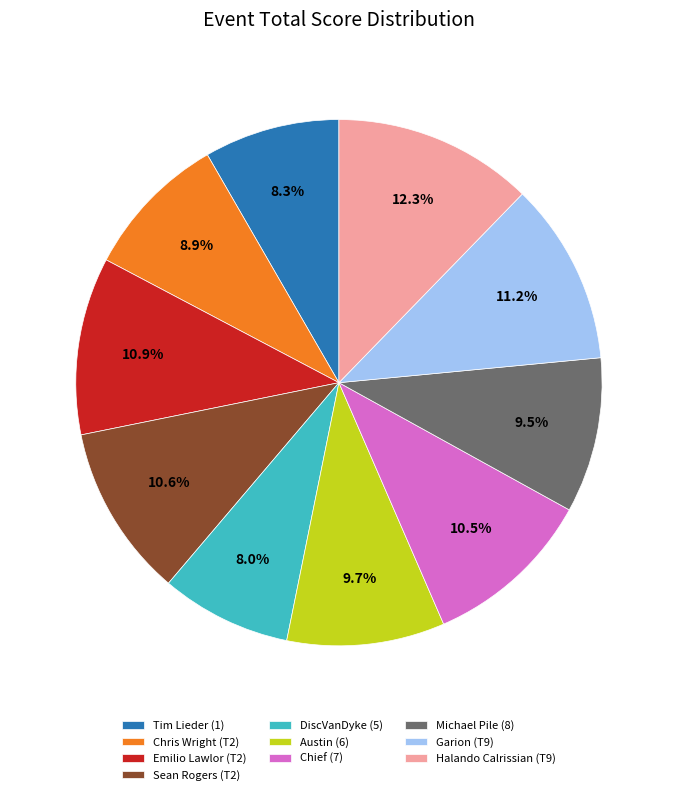

Is there any slice that represents more than half of the pie?

No